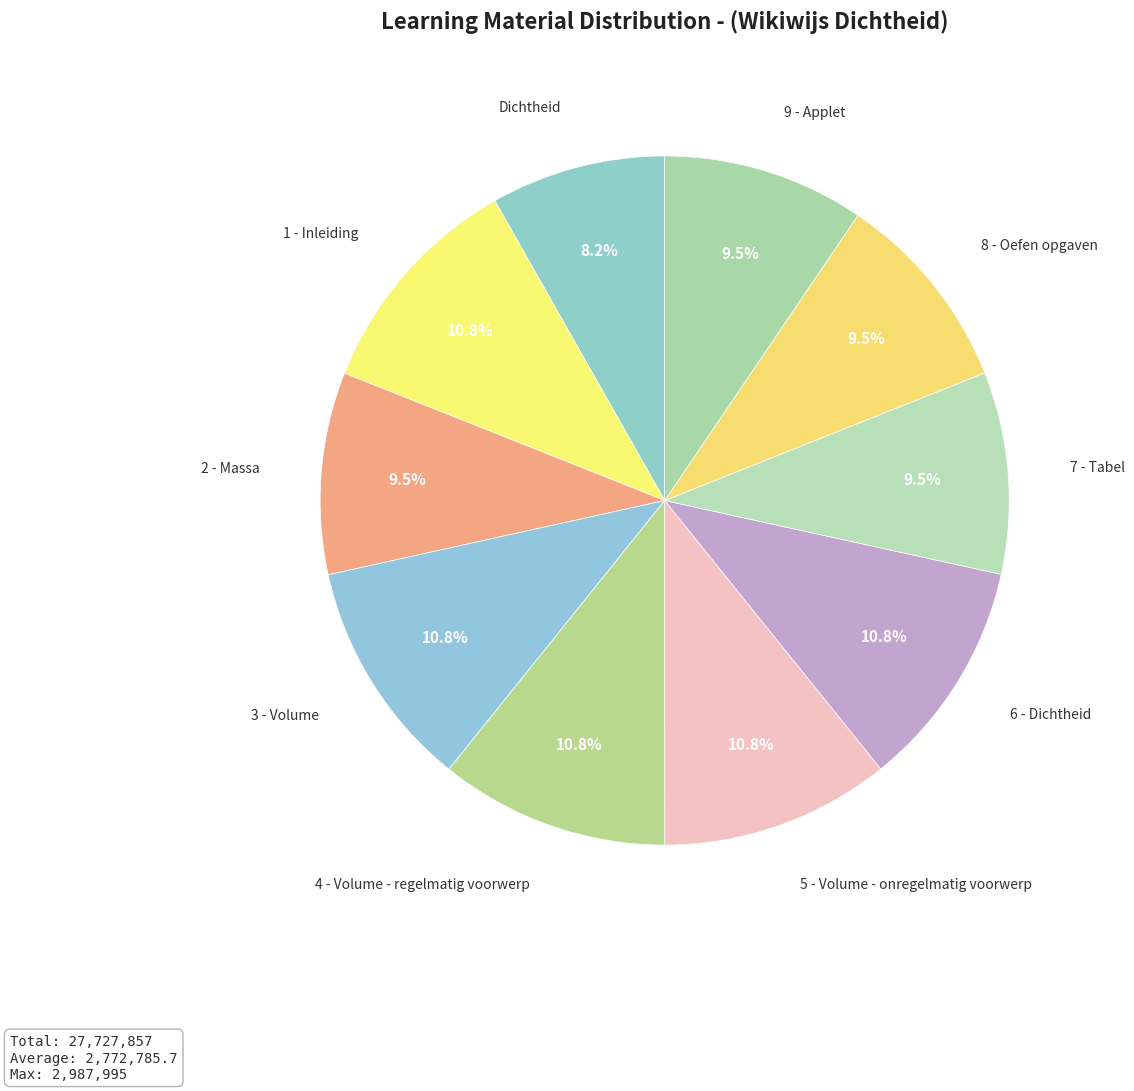

How many segments does this pie chart have?

10